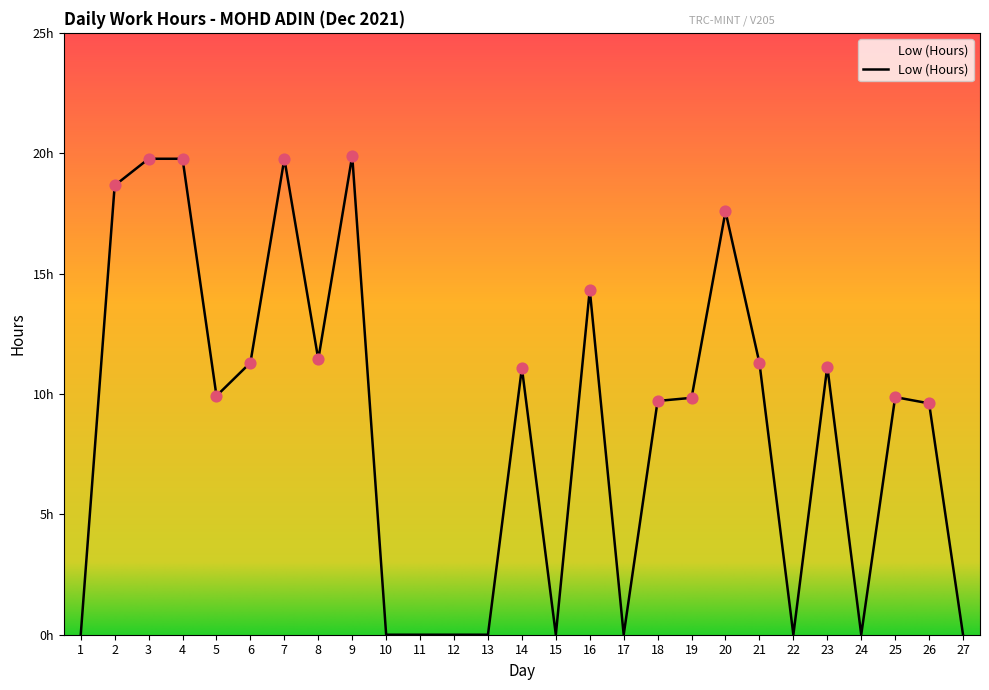

What is the change in value from 8 to 10?

-11.4